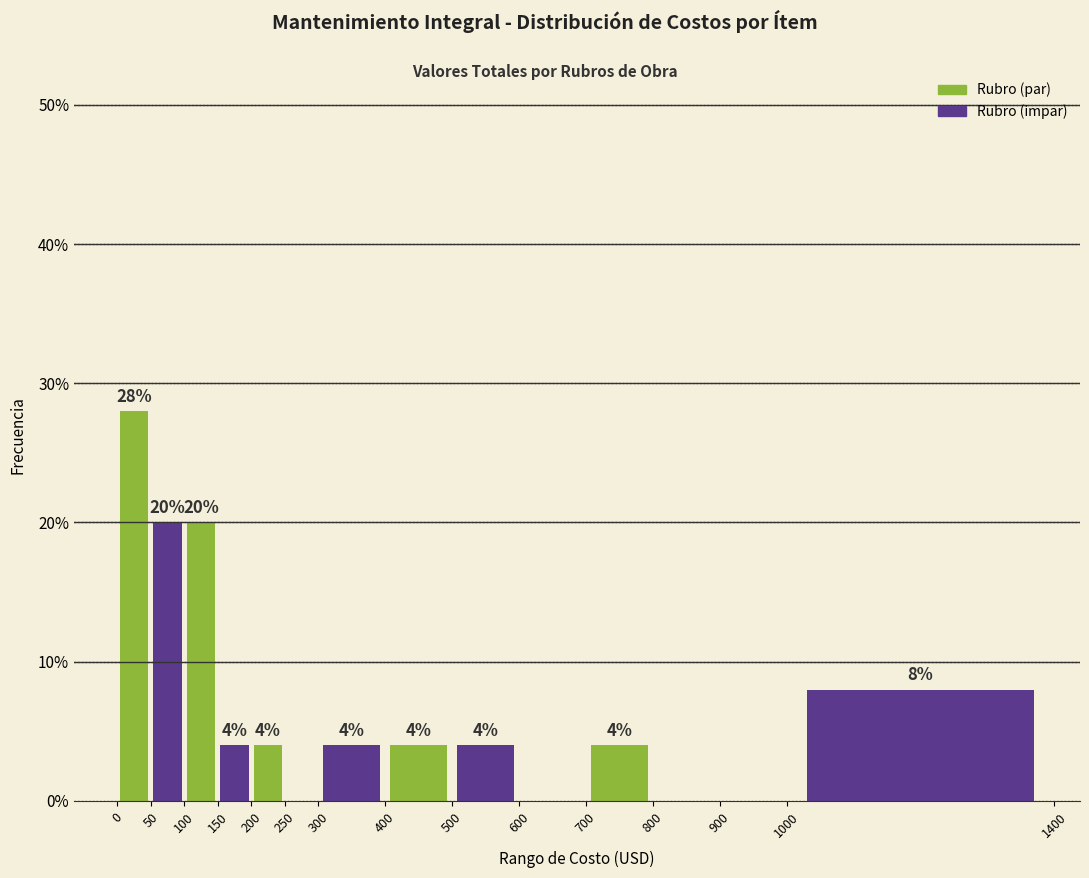

Which range on the x-axis has the tallest bar?

0 to 50